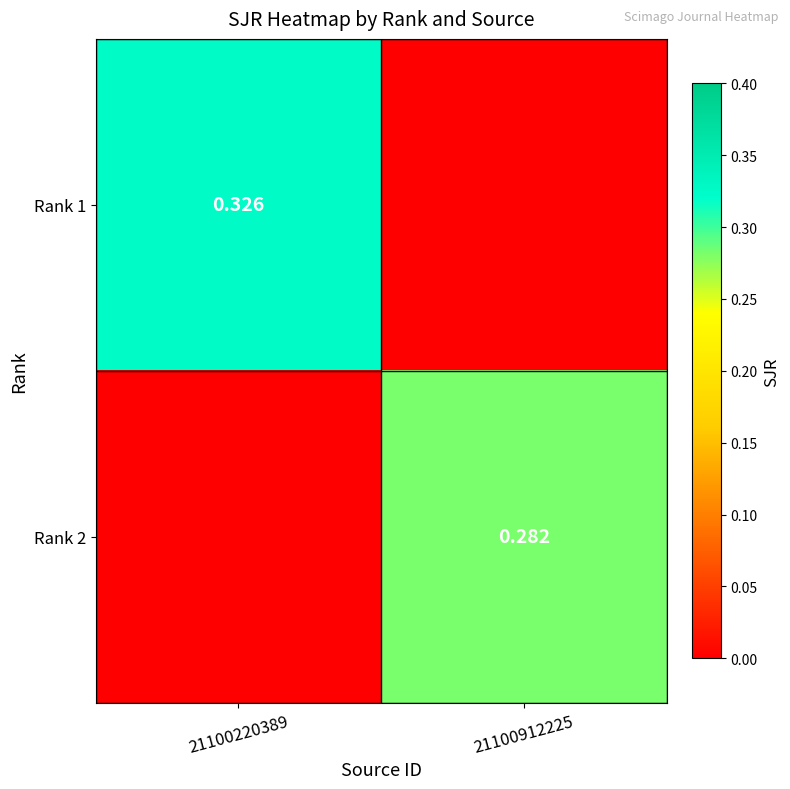

At how many categories does at least one series exceed 0?

2